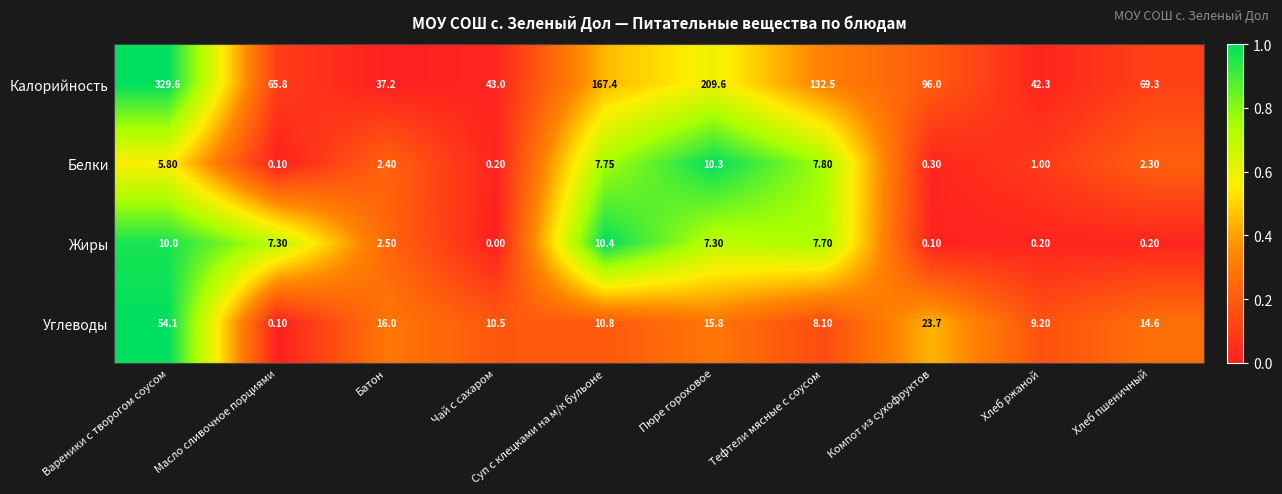

Which category has the highest value in the Белки series?

Пюре гороховое